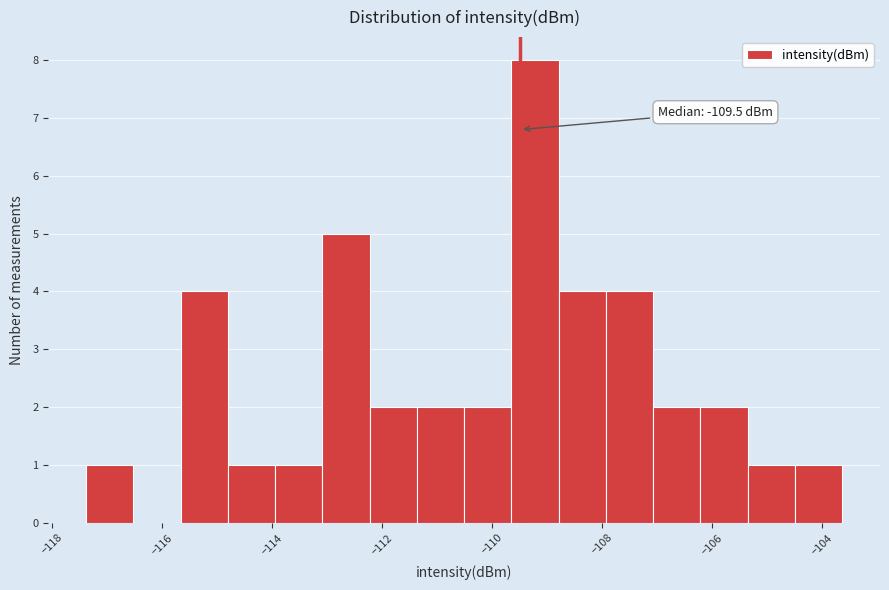

Over which range of the x-axis is the bar tallest?

-109.6 to -108.8